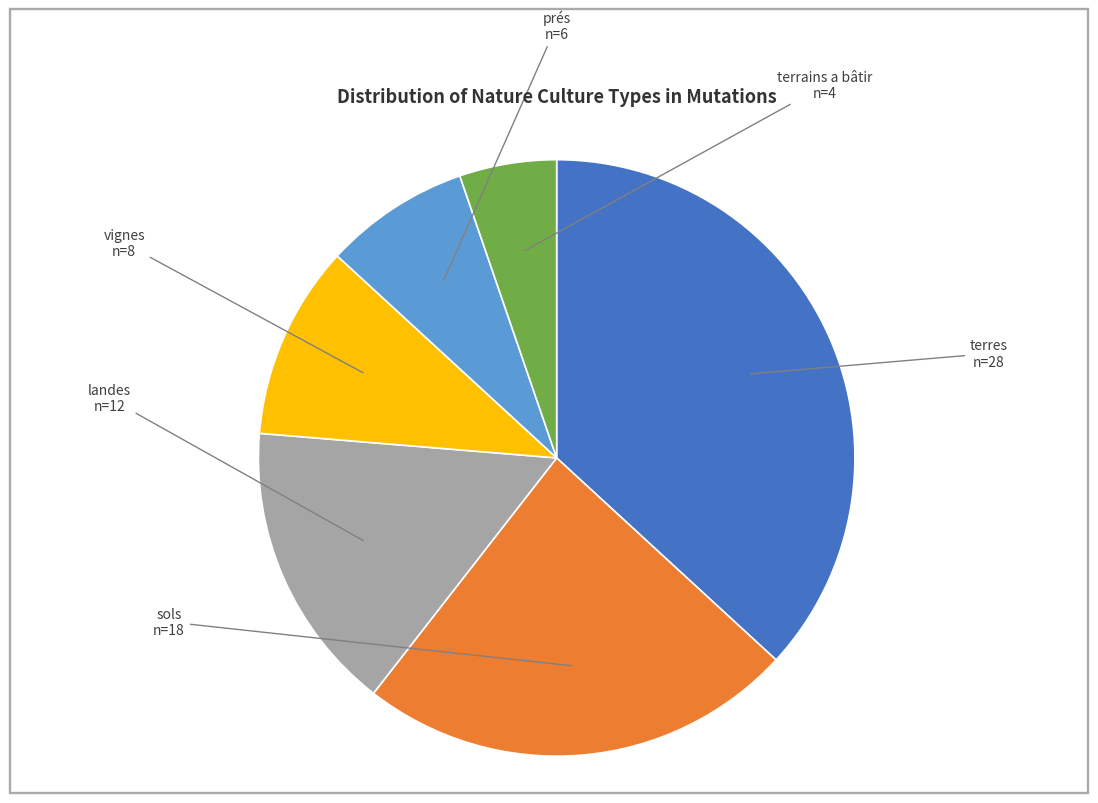

How many segments does this pie chart have?

6